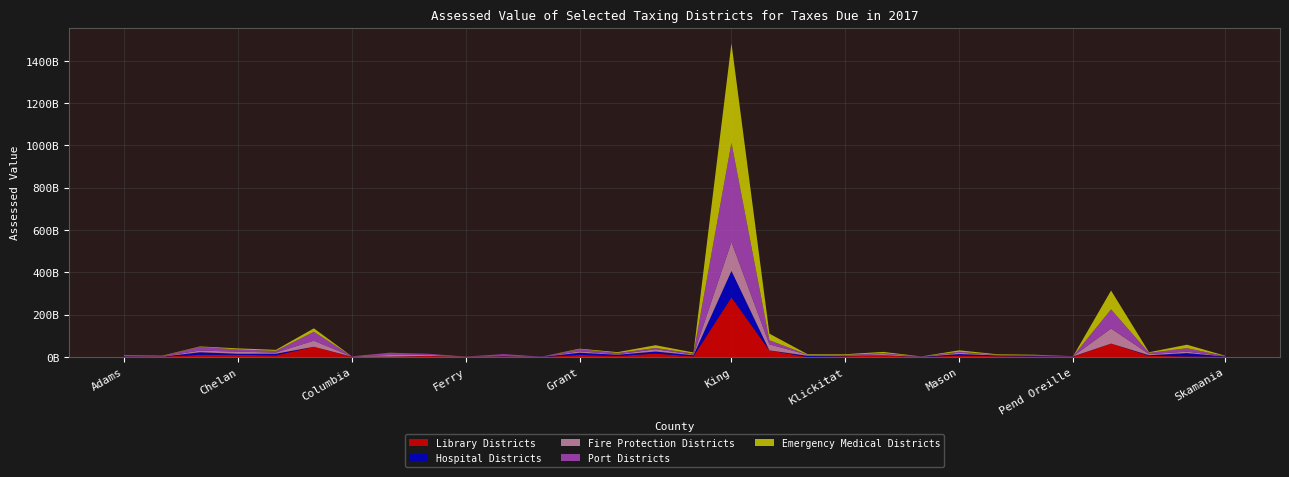

Reading left to right, extract all data points from this chart.

Library Districts: 1969209990	1689484336	10099876692	10358133863	7697314552	48515428723	861208590	1912421505	4977134341	616202320	2679701678	0	9749505362	4921146951	16187649895	3409832817	281781719875	31270221792	0	3452167831	7121174850	0	6991537804	3639307326	2377141745	1401975521	63552493583	5656900033	2826825524	1489954469
Hospital Districts: 2001053485	0	12384541660	5144283523	7697314552	0	868138777	0	506157548	405168051	1462605877	615070372	10442376897	5752654446	9799819050	4851188688	125028174439	0	6103428229	2778560481	992381633	1324185354	6991537804	3946140457	2377141745	1401975521	0	2896559316	15630356736	1489954469
Fire Protection Districts: 1350844696	1058362335	7965809673	9813798712	5953894618	28509455041	830831679	7728268151	4857672952	480855336	2824693853	611816984	6652614278	2408572494	10626211535	3370398940	136701208723	28445861092	5127644784	2646142283	6311475842	1240681340	6191373140	2501081967	1673315823	1176372436	71114183313	5434654257	6834877888	1099080920
Port Districts: 1140920730	1689484336	17601652254	10358133863	7697314552	42295953630	868138777	10069118217	5027332673	0	6826198816	616650371	10081448667	5894644876	6192887536	4851434878	469536216046	19458077877	0	1479418164	3704340767	0	4705619493	0	2377136345	0	90491814980	5656900033	16433120581	823034437
Emergency Medical Districts: 2001053485	1564666592	1951264547	5144283523	4796762692	16195602622	0	488294310	108857032	420637899	0	0	2506995876	4048806997	13015116885	4817195874	469536216046	31230682666	2476264599	2986250679	6076602789	86868641	6824349711	2897277225	1892535053	0	88916626278	2896559316	16433120581	1489954469